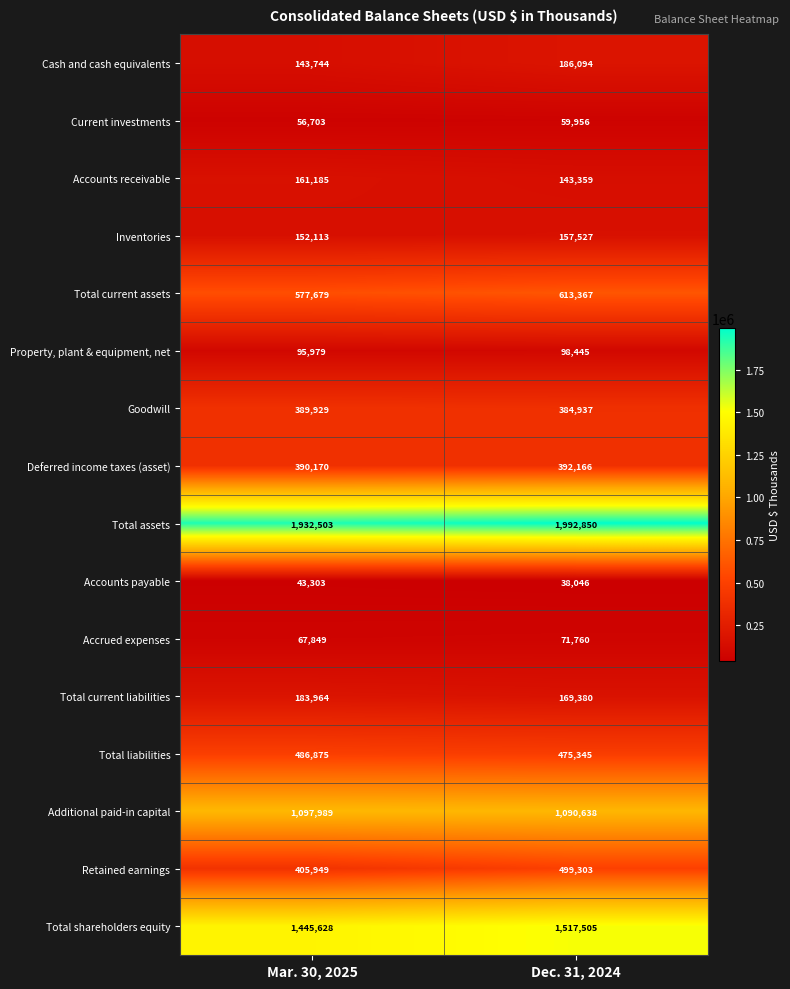

Rank the series by their maximum value, from lowest to highest.

Accounts payable, Current investments, Accrued expenses, Property, plant & equipment, net, Inventories, Accounts receivable, Total current liabilities, Cash and cash equivalents, Goodwill, Deferred income taxes (asset), Total liabilities, Retained earnings, Total current assets, Additional paid-in capital, Total shareholders equity, Total assets